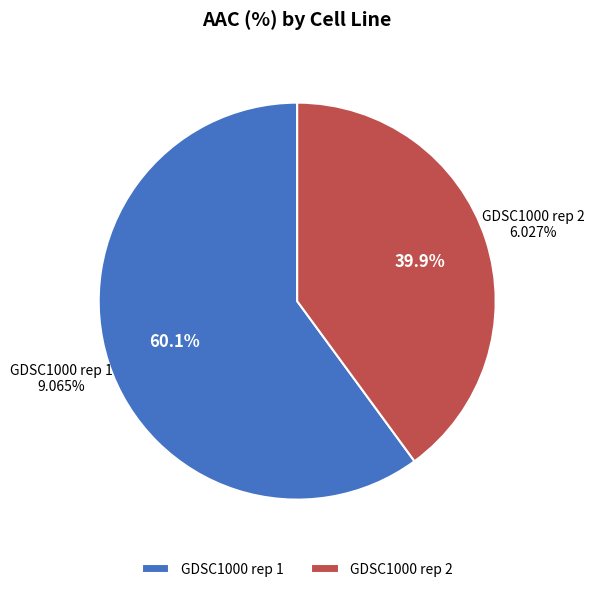

Is the sum of GDSC1000 rep 1 and GDSC1000 rep 2 greater than half?

Yes